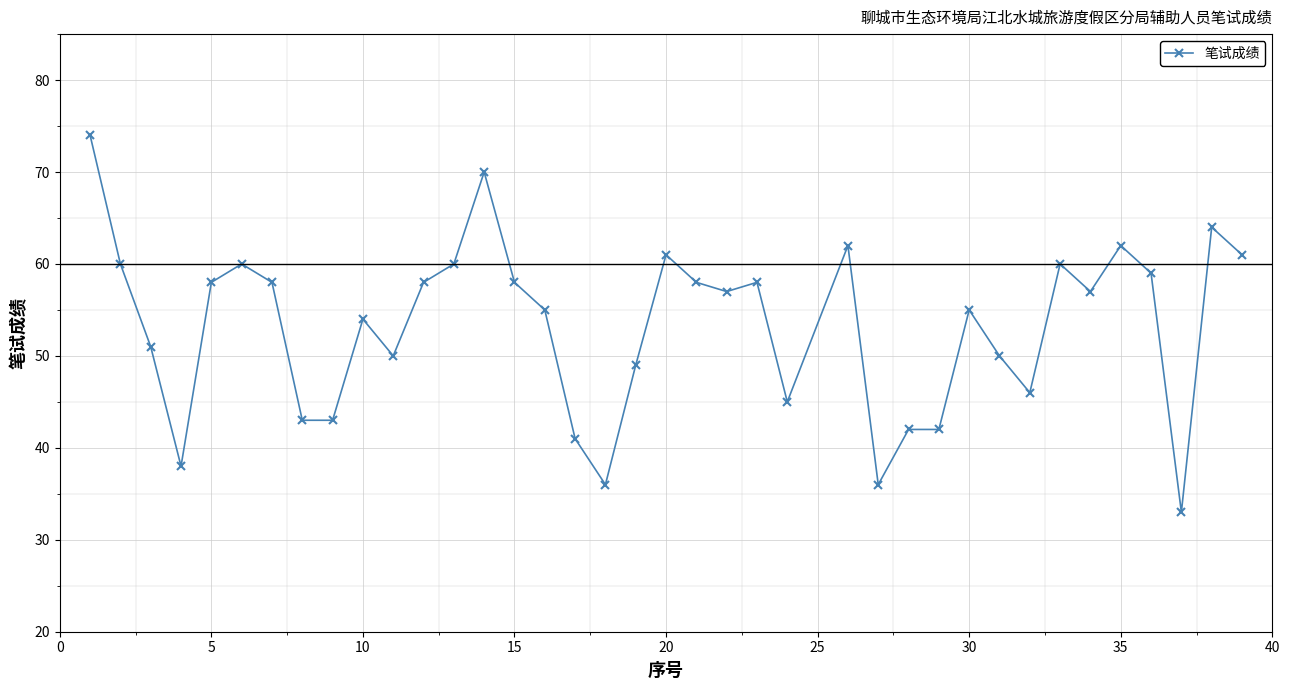

What is the average value?

53